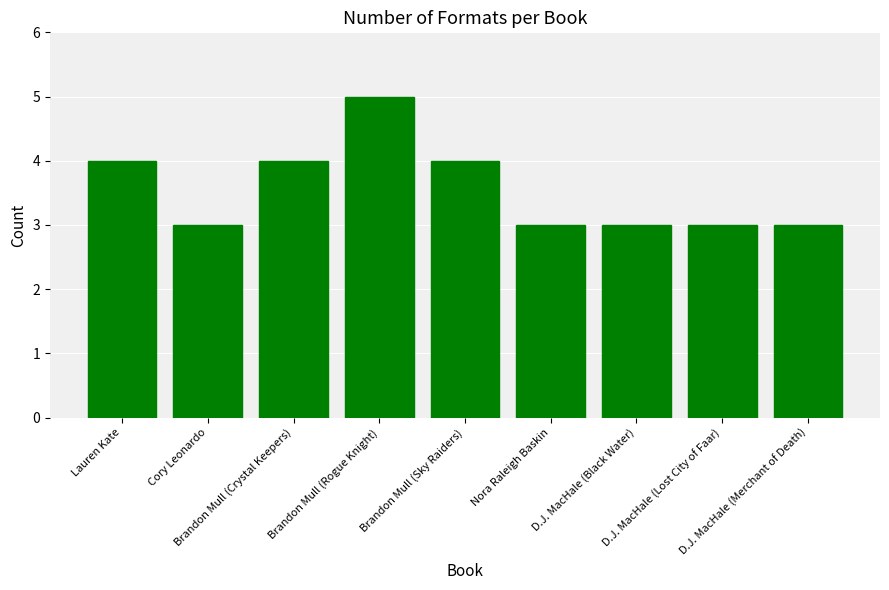

At which category does the chart reach its peak across all series?

Brandon Mull (Rogue Knight)